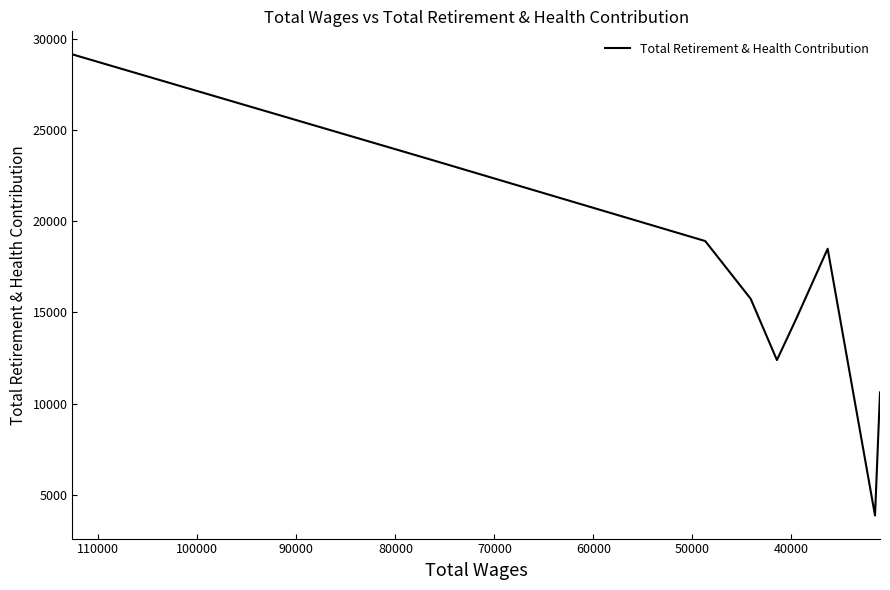

Reading left to right, what are all the values shown in this chart?

29133	23374	18905	15741	12384	14596	18483	3865	10610